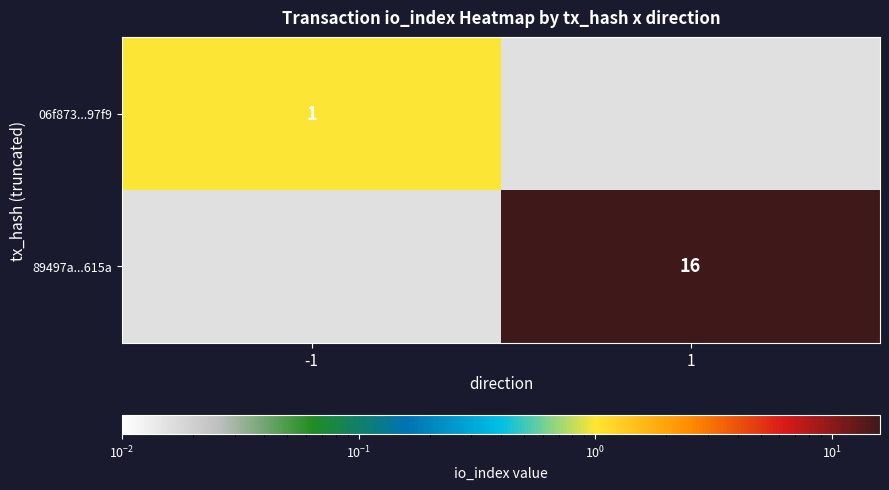

The 06f873...97f9 series shows 0 at -1. True or false?

False